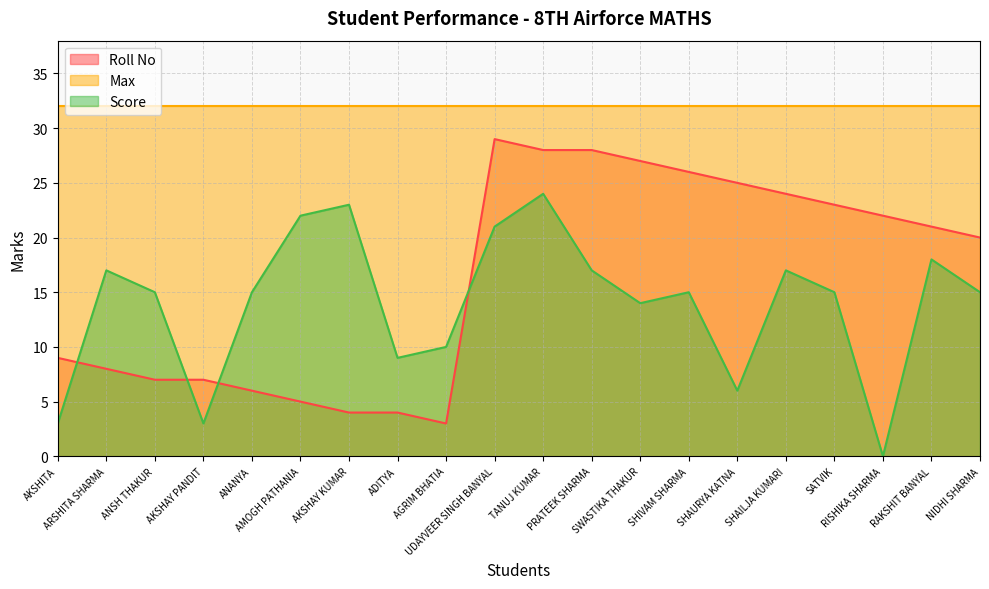

Which series has the largest total across all categories?

Max